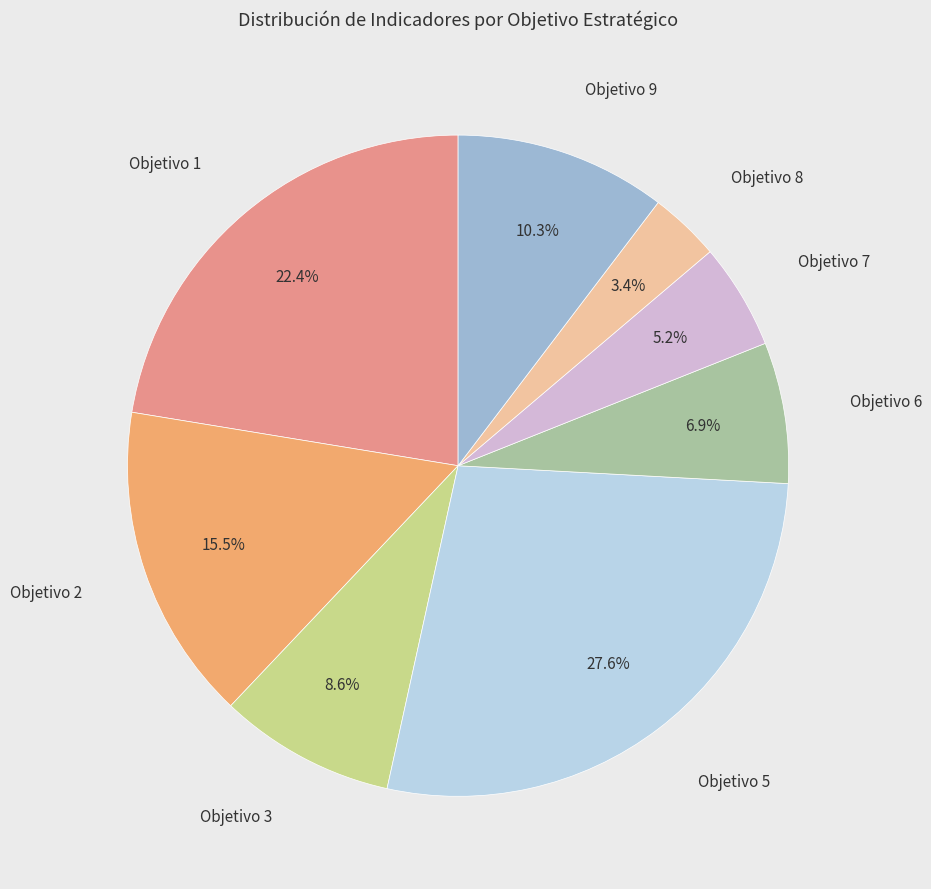

How many segments does this pie chart have?

8